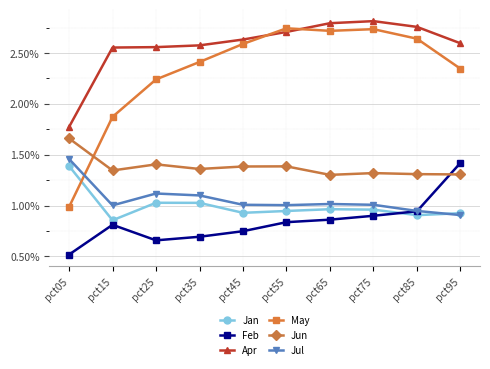

Which series has the widest spread of values?

May